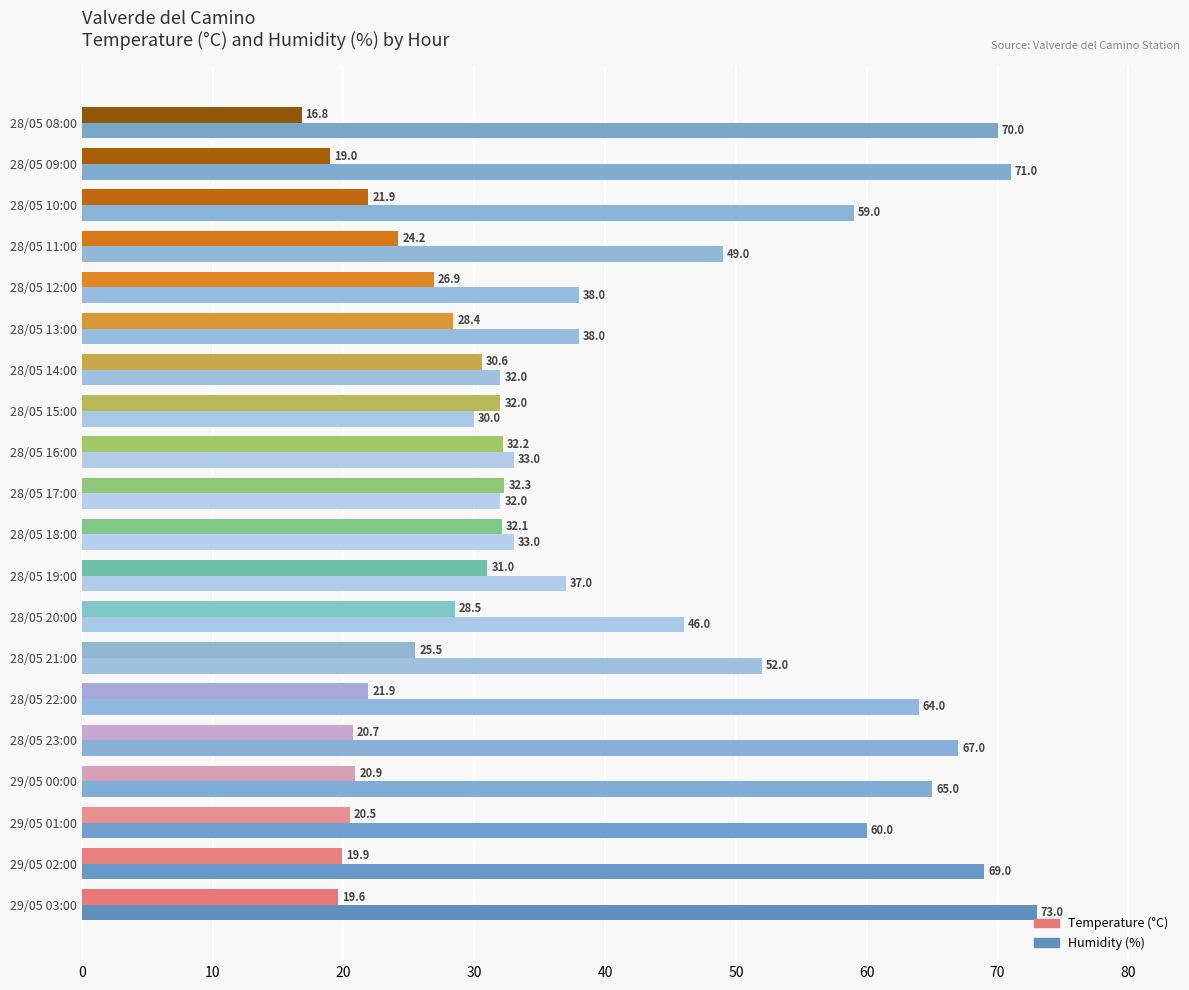

What is the difference between the highest and lowest values at 28/05 19:00?

6.0